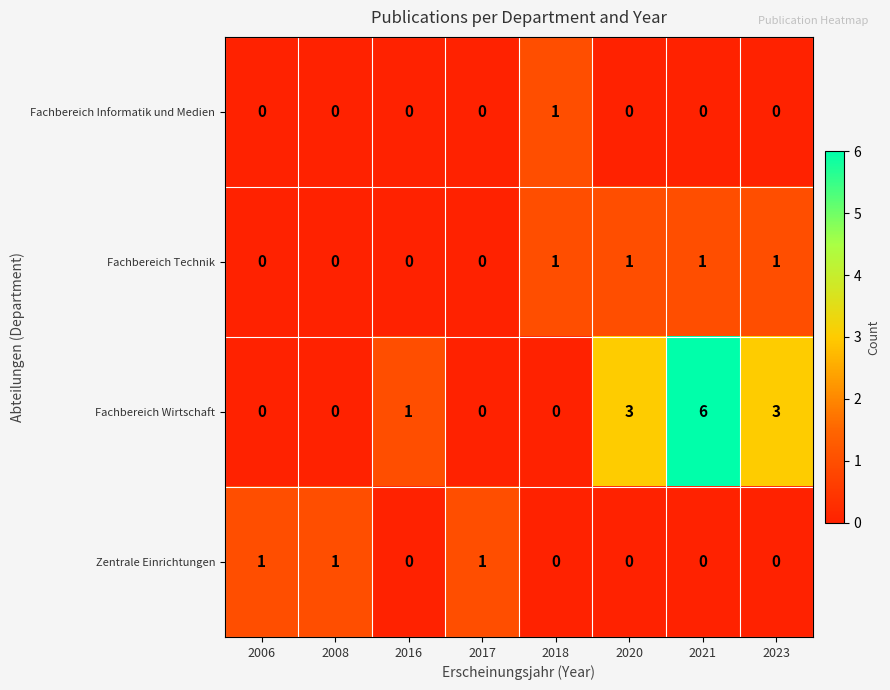

At which category does the chart reach its peak across all series?

2021